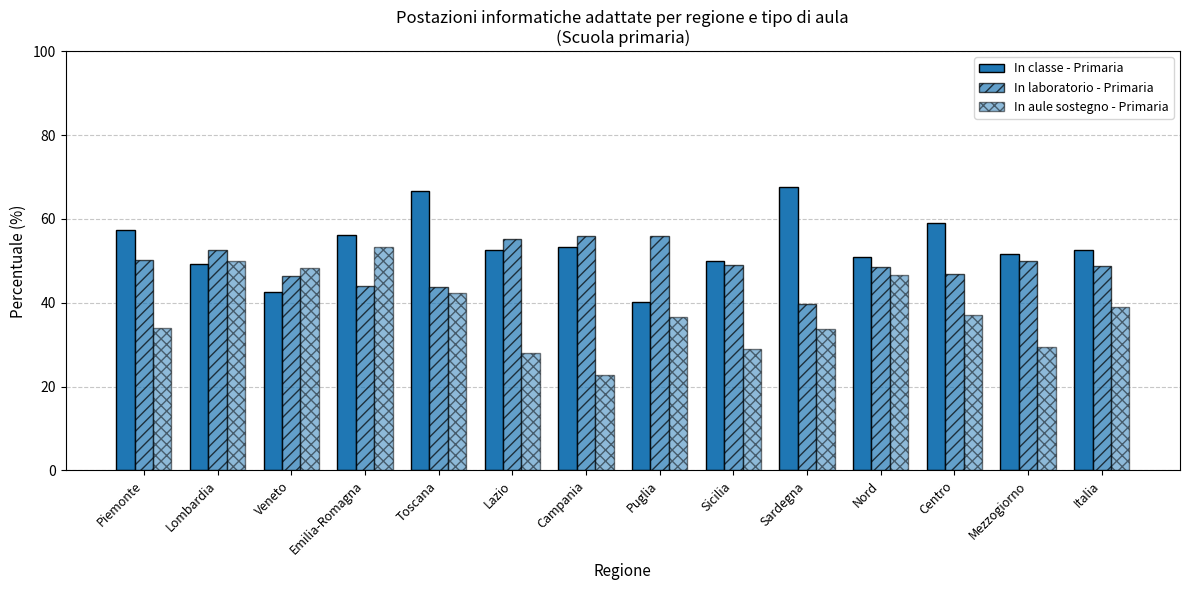

At which label does In classe - Primaria reach its minimum?

Puglia